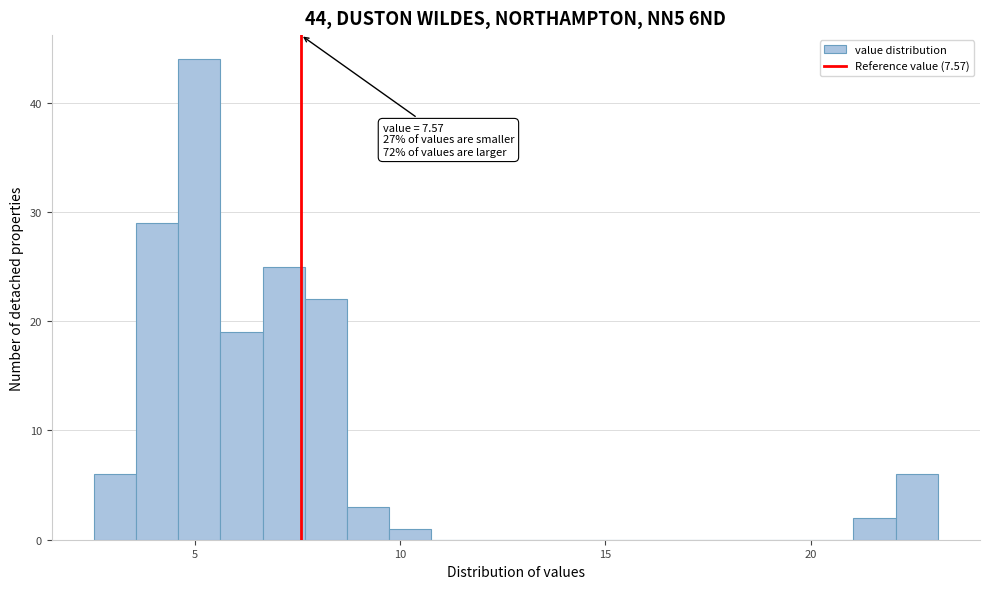

Around what value on the x-axis is the tallest bar? Give the approximate position of its centre, as read against the axis.

5.0